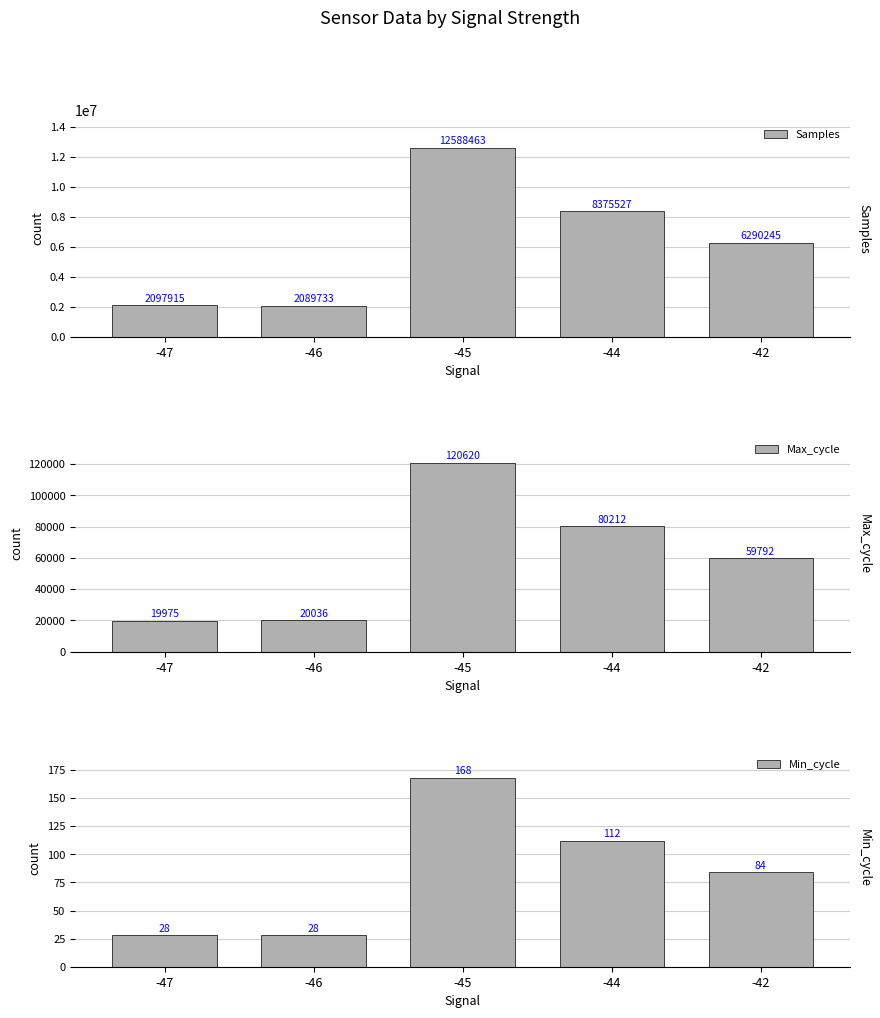

List the labels in order of Max_cycle value, smallest first.

-47, -46, -42, -44, -45